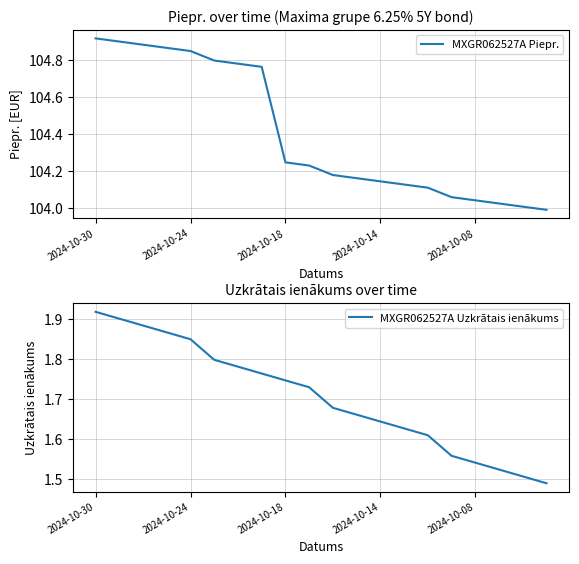

Does the chart have visible grid lines?

Yes